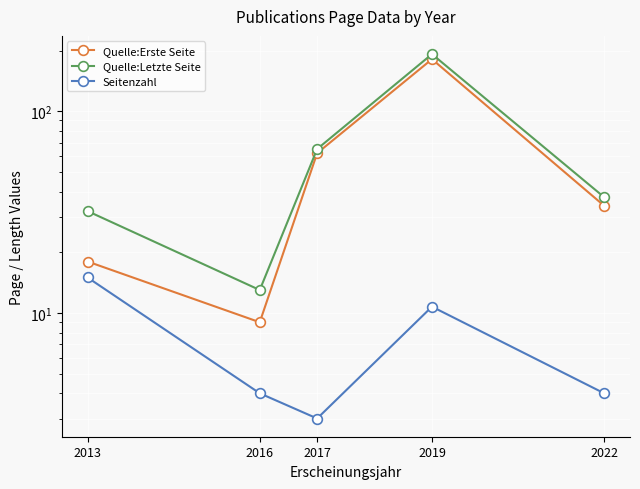

Which series changed the most between 2017 and 2022?

Quelle:Erste Seite